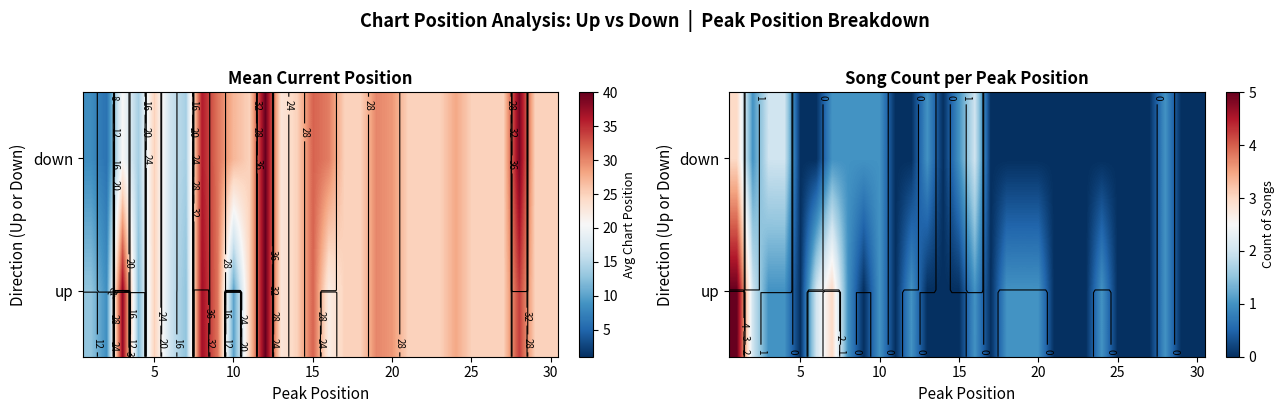

Between 16 and 20, which is larger?

16